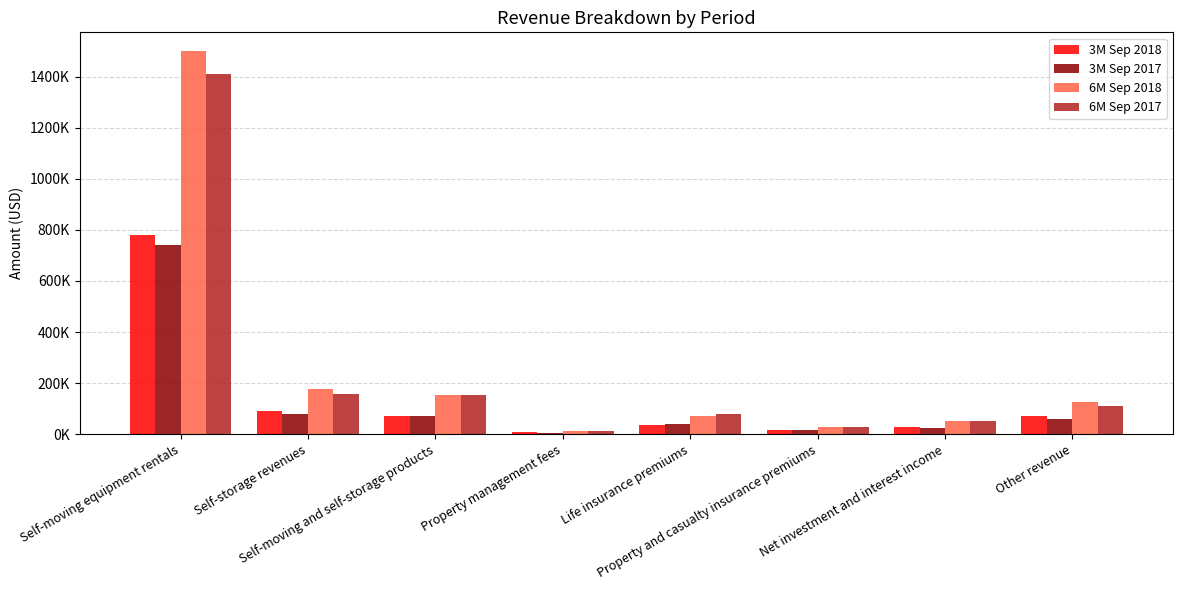

What are all the series names shown in the legend?

3M Sep 2018, 3M Sep 2017, 6M Sep 2018, 6M Sep 2017